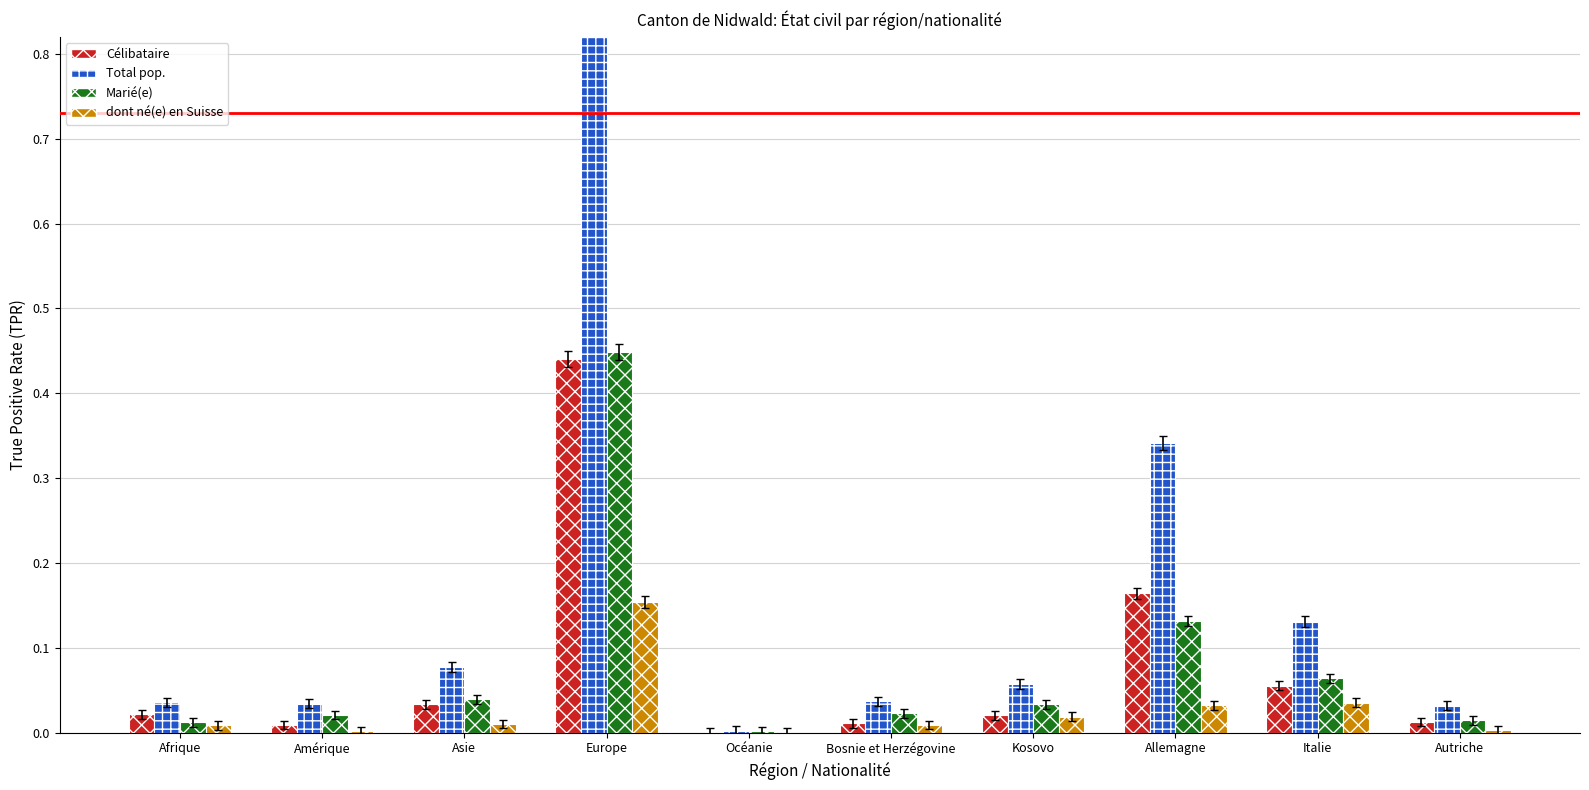

Rank the series by their maximum value, from lowest to highest.

dont né(e) en Suisse, Célibataire, Marié(e), Total pop.